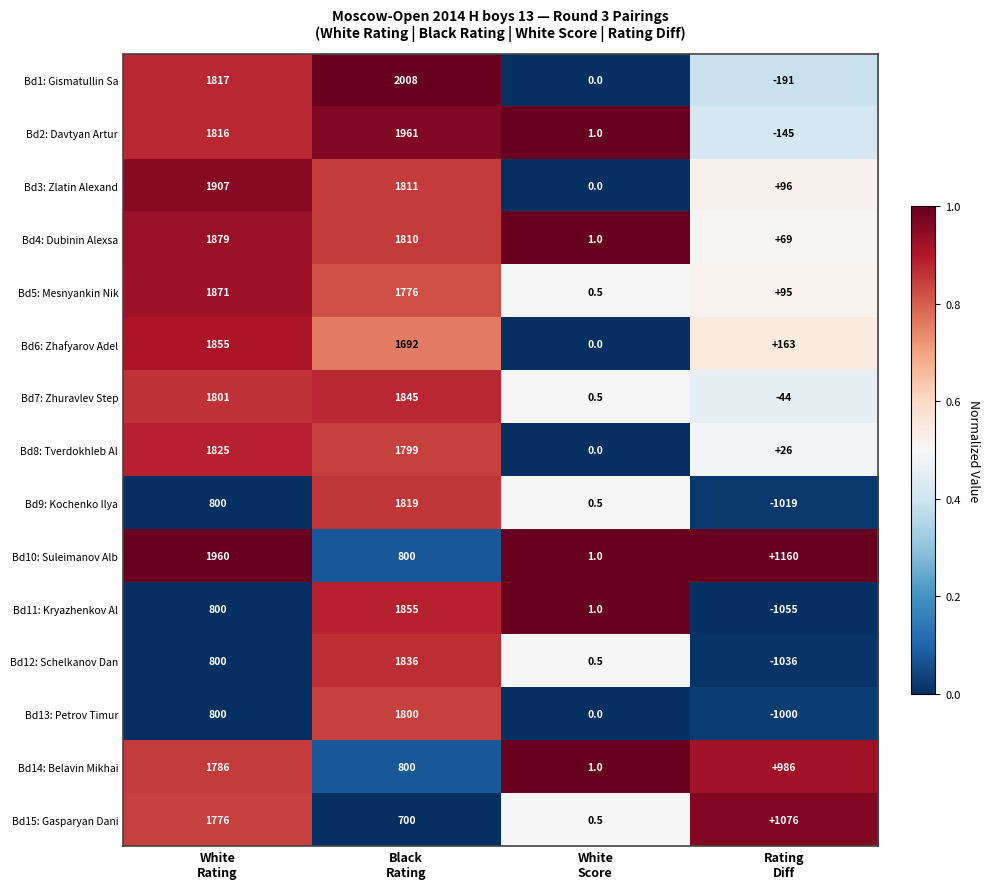

How many series are shown in this chart?

15